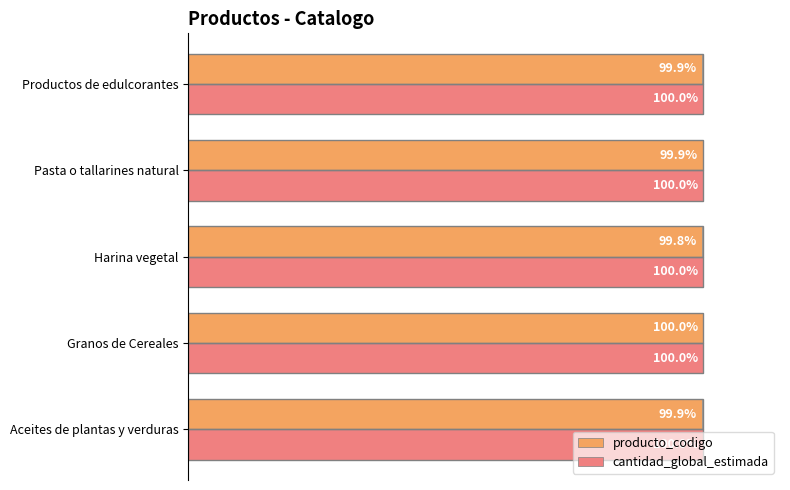

At which category is the sum across all series the highest?

Granos de Cereales